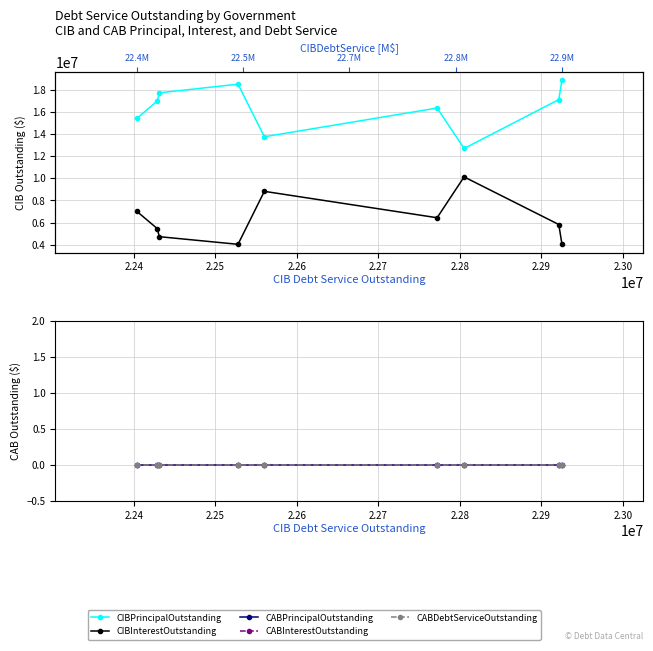

Count the number of categories in the chart.

9